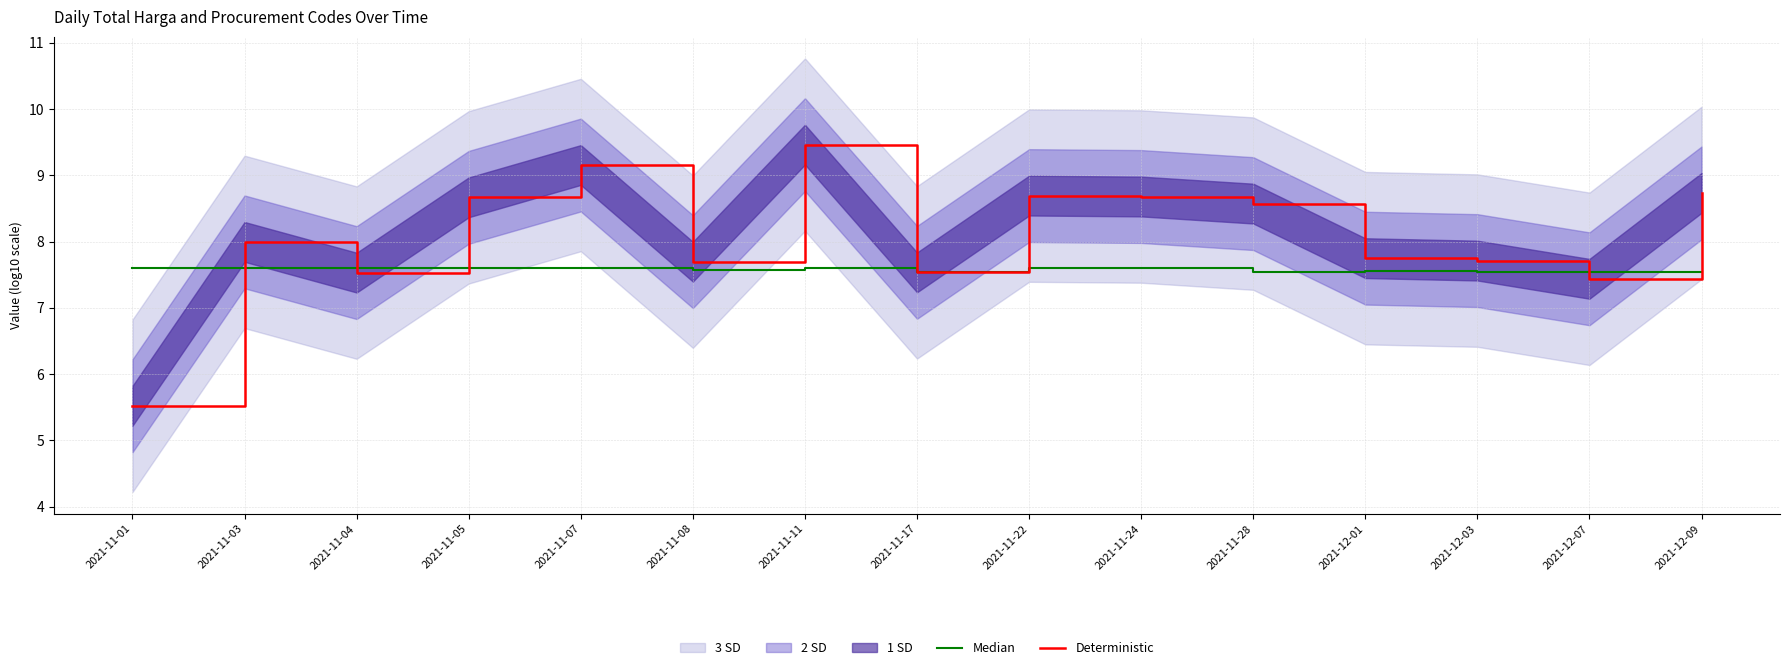

Which series changed the most between 2021-11-24 and 2021-11-28?

Deterministic